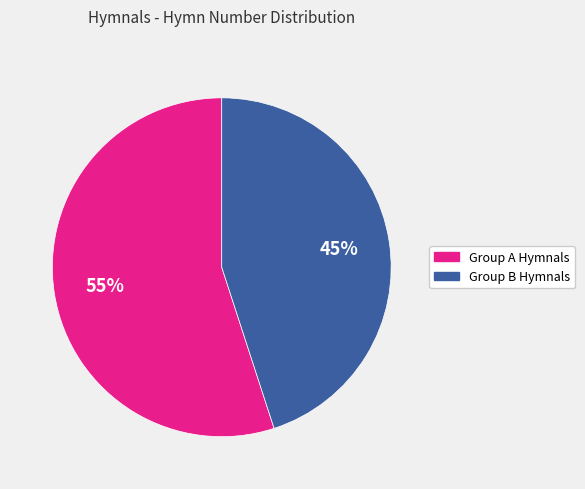

How many segments does this pie chart have?

2